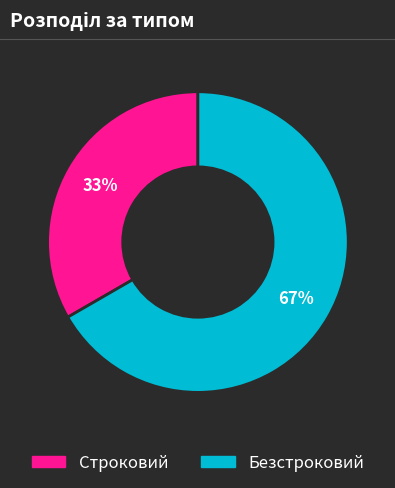

Do Строковий and Безстроковий together represent more than half of the pie?

Yes